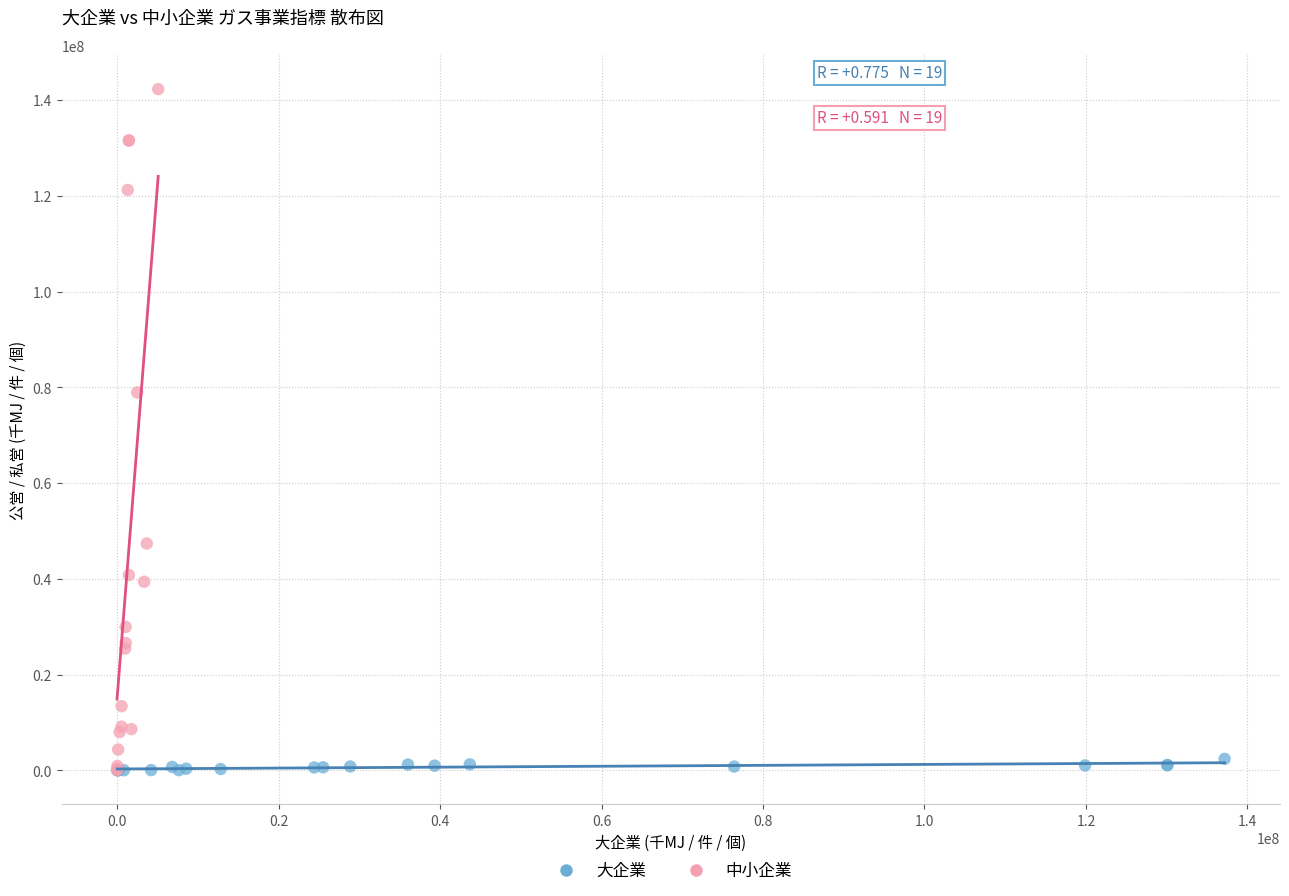

Which series has the largest Y range (max minus min)?

中小企業